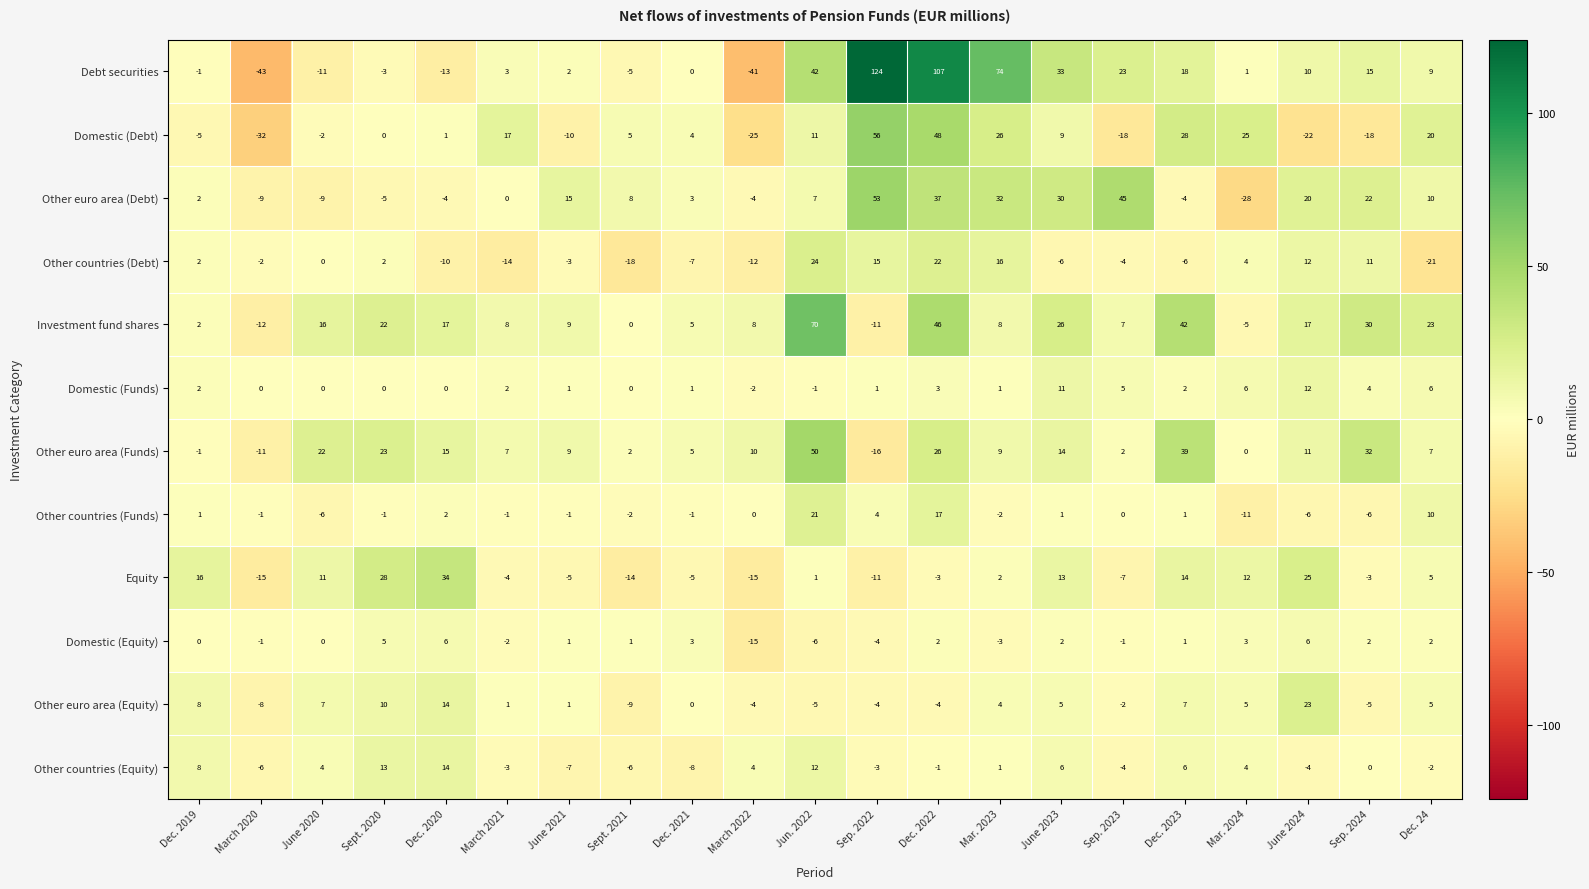

Which series has the largest total across all categories?

Debt securities